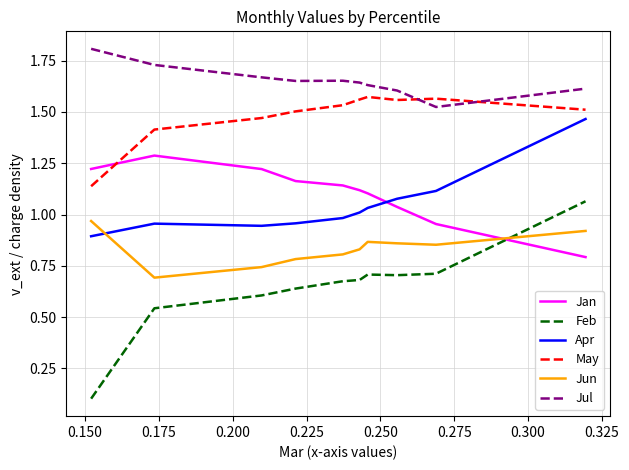

What is the highest value of the Jul series?

1.8